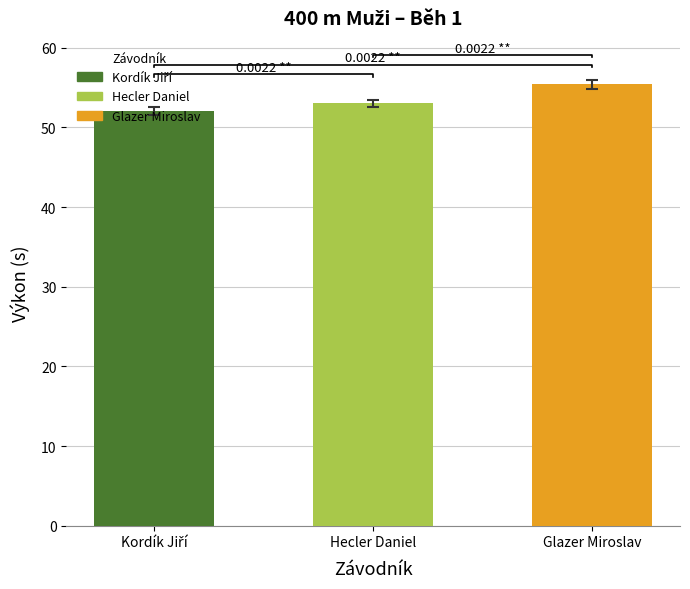

Which category has the highest value across all series?

Glazer Miroslav